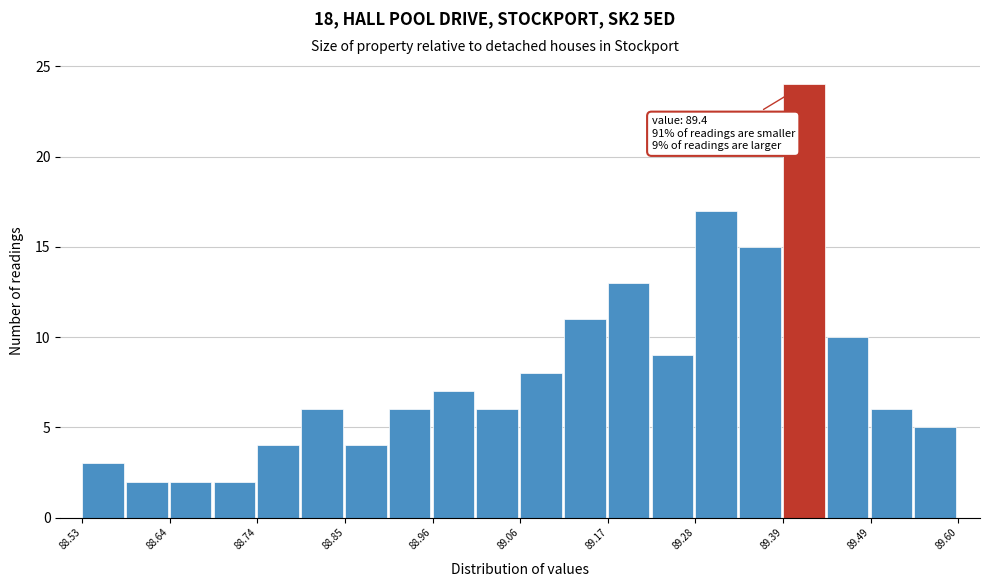

Around what value on the x-axis is the tallest bar? Give the approximate position of its centre, as read against the axis.

89.42